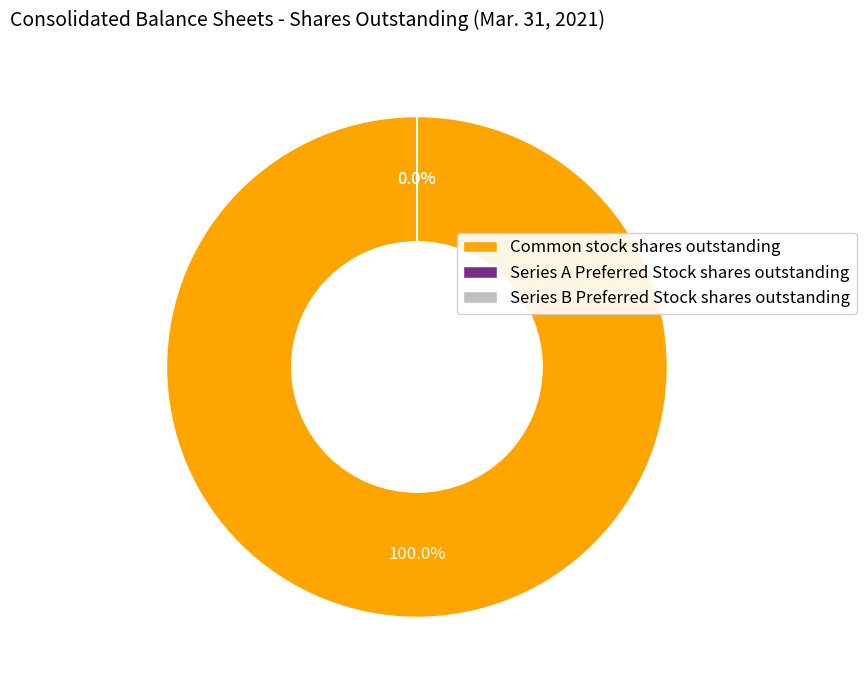

How much of the chart is everything except Series B Preferred Stock shares outstanding?

100.0%